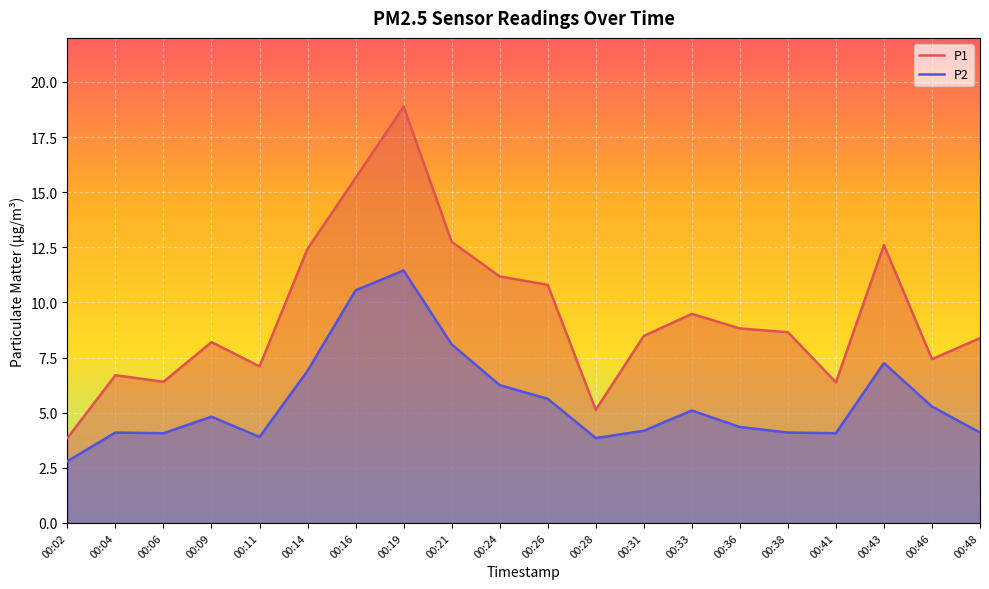

What is the minimum value for P1?

3.9